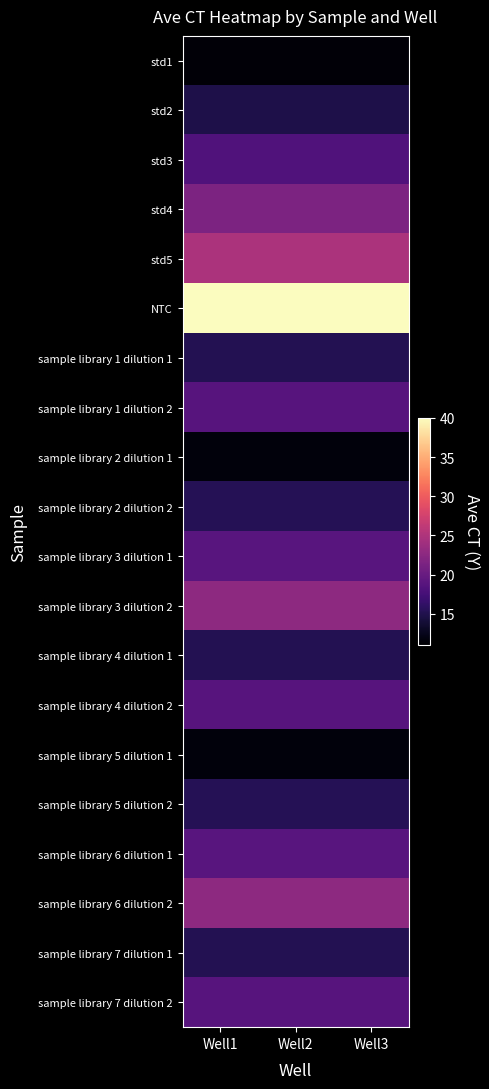

Reading left to right, extract all data points from this chart.

std1: Well1=11.4	Well2=11.4	Well3=11.4
std2: Well1=14.8	Well2=14.8	Well3=14.8
std3: Well1=18.3	Well2=18.3	Well3=18.3
std4: Well1=21.5	Well2=21.5	Well3=21.5
std5: Well1=24.8	Well2=24.8	Well3=24.8
NTC: Well1=40.0	Well2=40.0	Well3=40.0
sample library 1 dilution 1: Well1=15.3	Well2=15.3	Well3=15.3
sample library 1 dilution 2: Well1=18.8	Well2=18.8	Well3=18.8
sample library 2 dilution 1: Well1=11.6	Well2=11.6	Well3=11.6
sample library 2 dilution 2: Well1=15.4	Well2=15.4	Well3=15.4
sample library 3 dilution 1: Well1=18.9	Well2=18.9	Well3=18.9
sample library 3 dilution 2: Well1=22.7	Well2=22.7	Well3=22.7
sample library 4 dilution 1: Well1=15.3	Well2=15.3	Well3=15.3
sample library 4 dilution 2: Well1=18.8	Well2=18.8	Well3=18.8
sample library 5 dilution 1: Well1=11.6	Well2=11.6	Well3=11.6
sample library 5 dilution 2: Well1=15.4	Well2=15.4	Well3=15.4
sample library 6 dilution 1: Well1=18.9	Well2=18.9	Well3=18.9
sample library 6 dilution 2: Well1=22.7	Well2=22.7	Well3=22.7
sample library 7 dilution 1: Well1=15.3	Well2=15.3	Well3=15.3
sample library 7 dilution 2: Well1=18.8	Well2=18.8	Well3=18.8